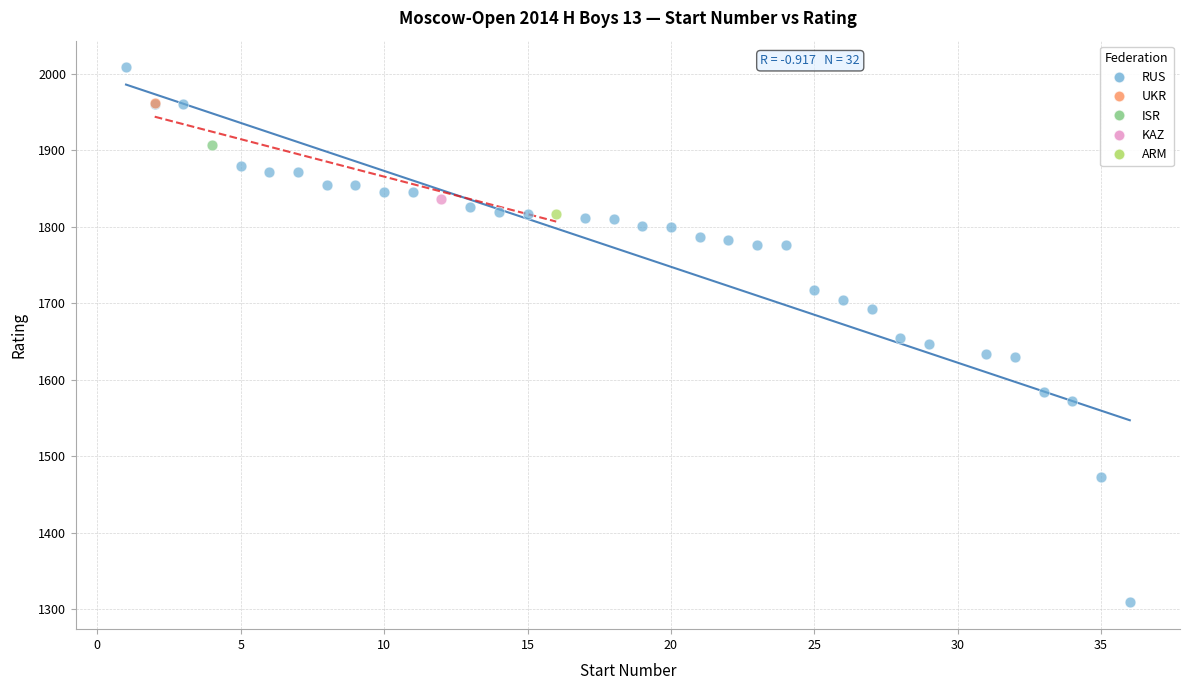

What are all the series names shown in the legend?

RUS, UKR, ISR, KAZ, ARM